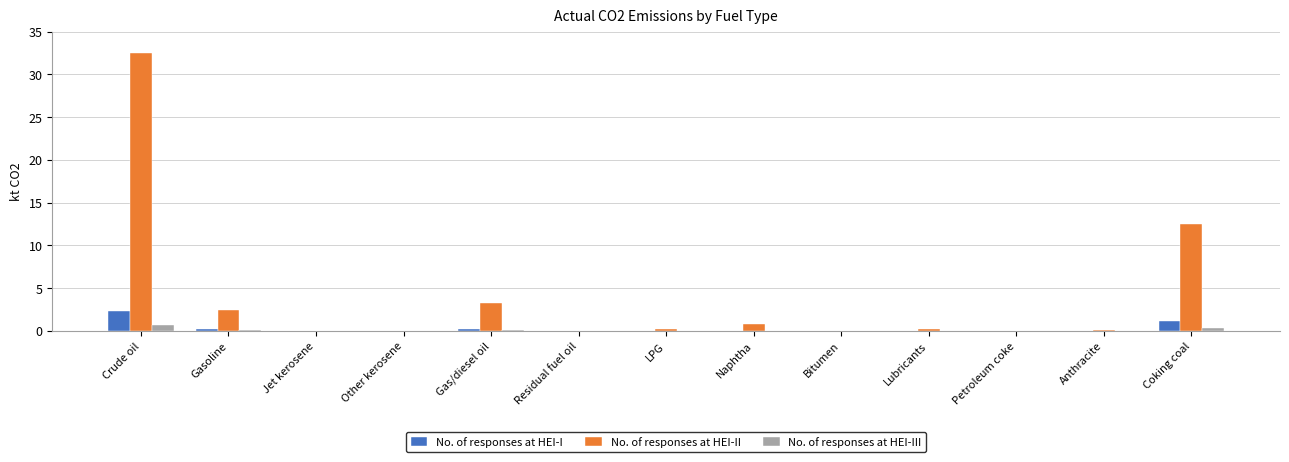

At which category does the chart reach its peak across all series?

Crude oil